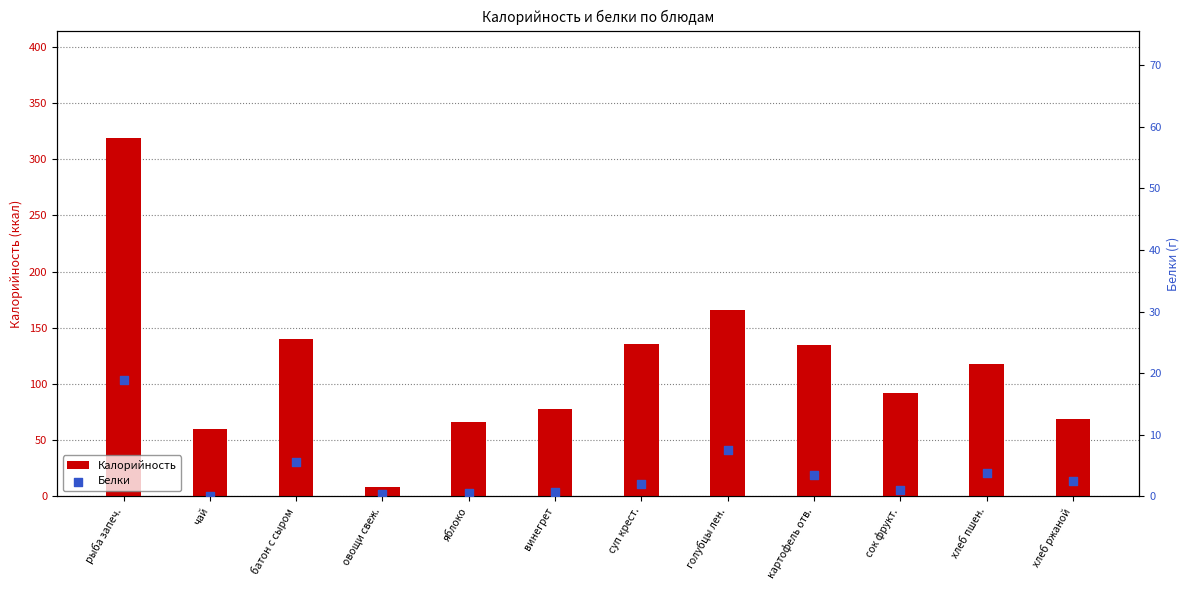

What are all the series names shown in the legend?

Калорийность, Белки